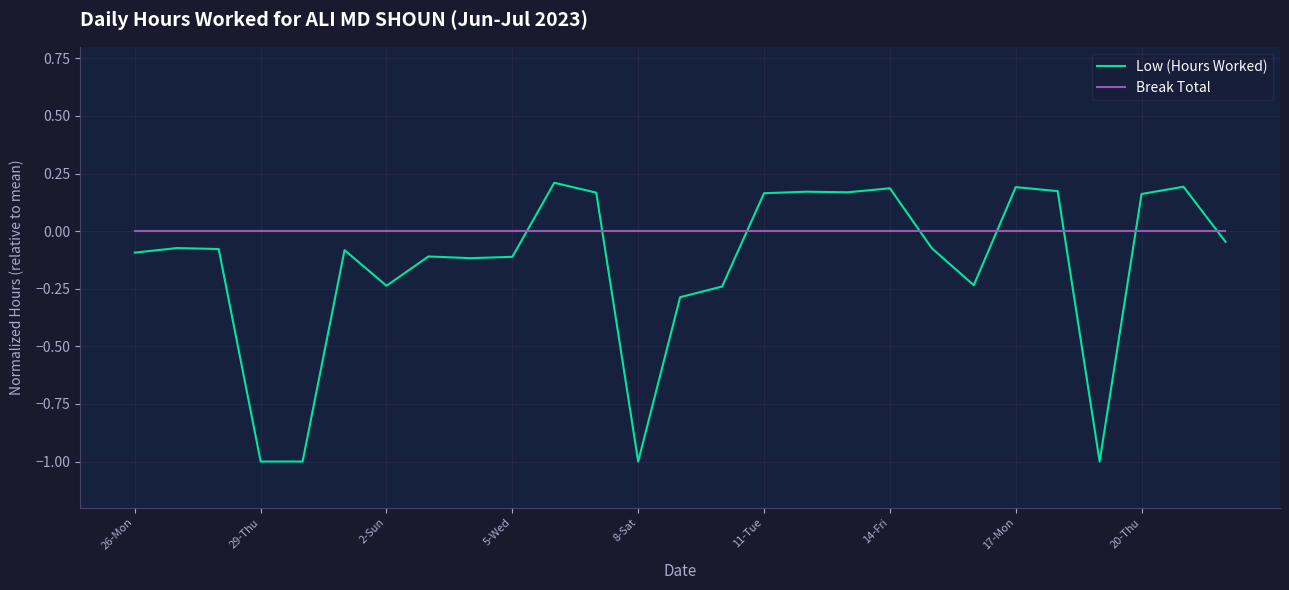

How many times do Break Total and Low (Hours Worked) cross each other?

8